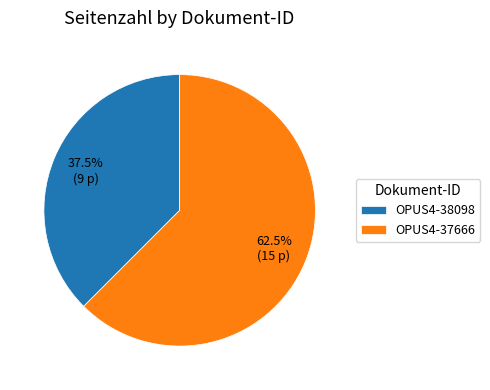

Which category accounts for the majority?

OPUS4-37666